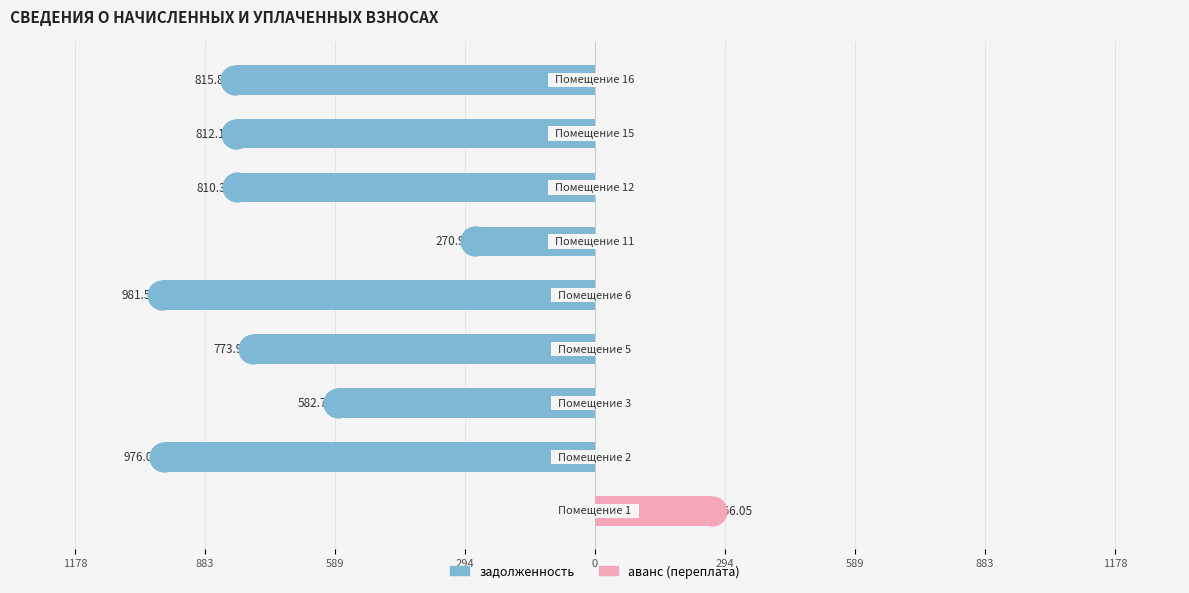

Reading left to right, extract all data points from this chart.

задолженность: 294=0.0	589=-976.0	883=-582.7	1178=-773.9	0=-981.5	294=-271.0	589=-810.4	883=-812.2	1178=-815.8
аванс (переплата): 294=266.1	589=0.0	883=0.0	1178=0.0	0=0.0	294=0.0	589=0.0	883=0.0	1178=0.0